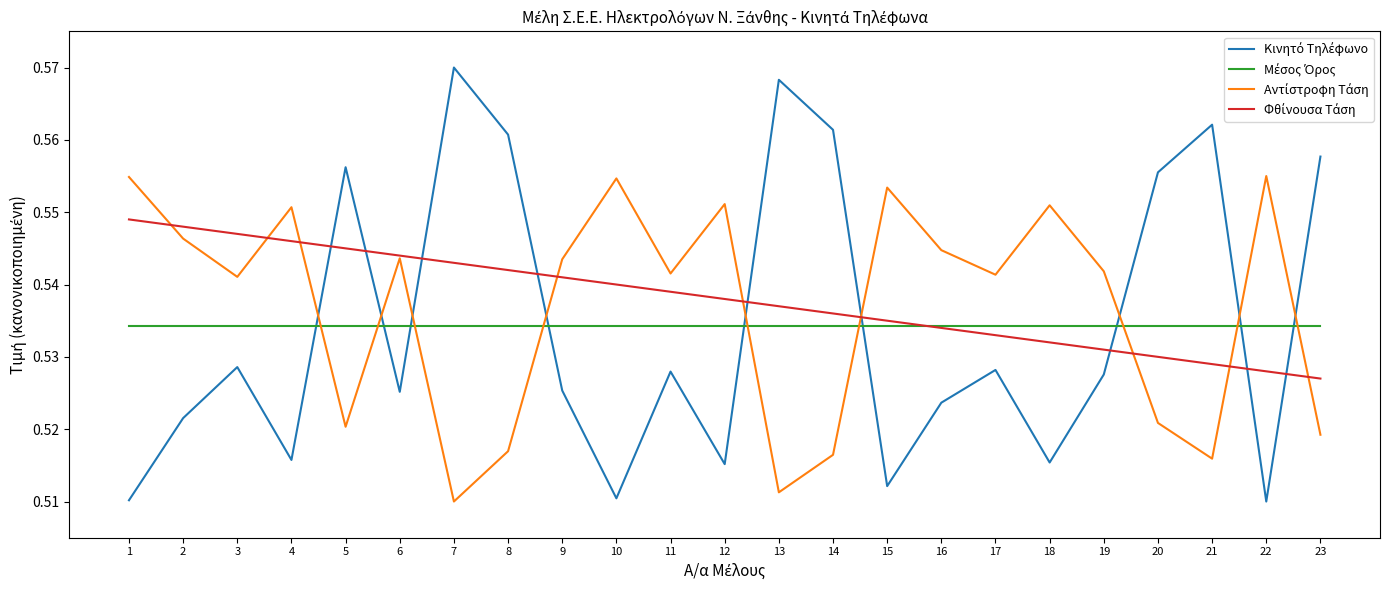

At which category does the chart reach its peak across all series?

7